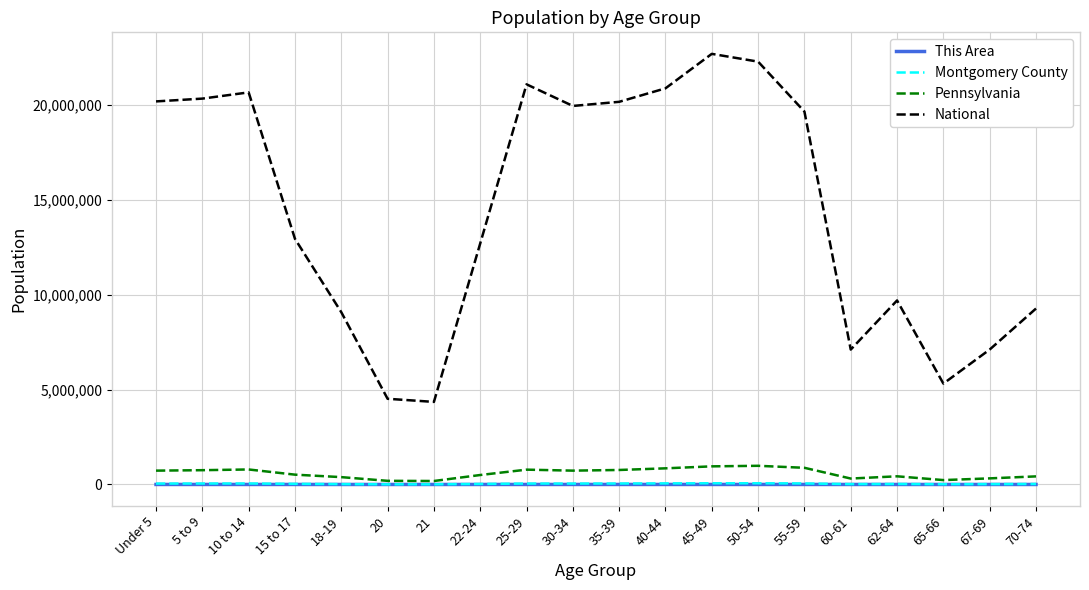

What is the maximum value for Pennsylvania?

984641